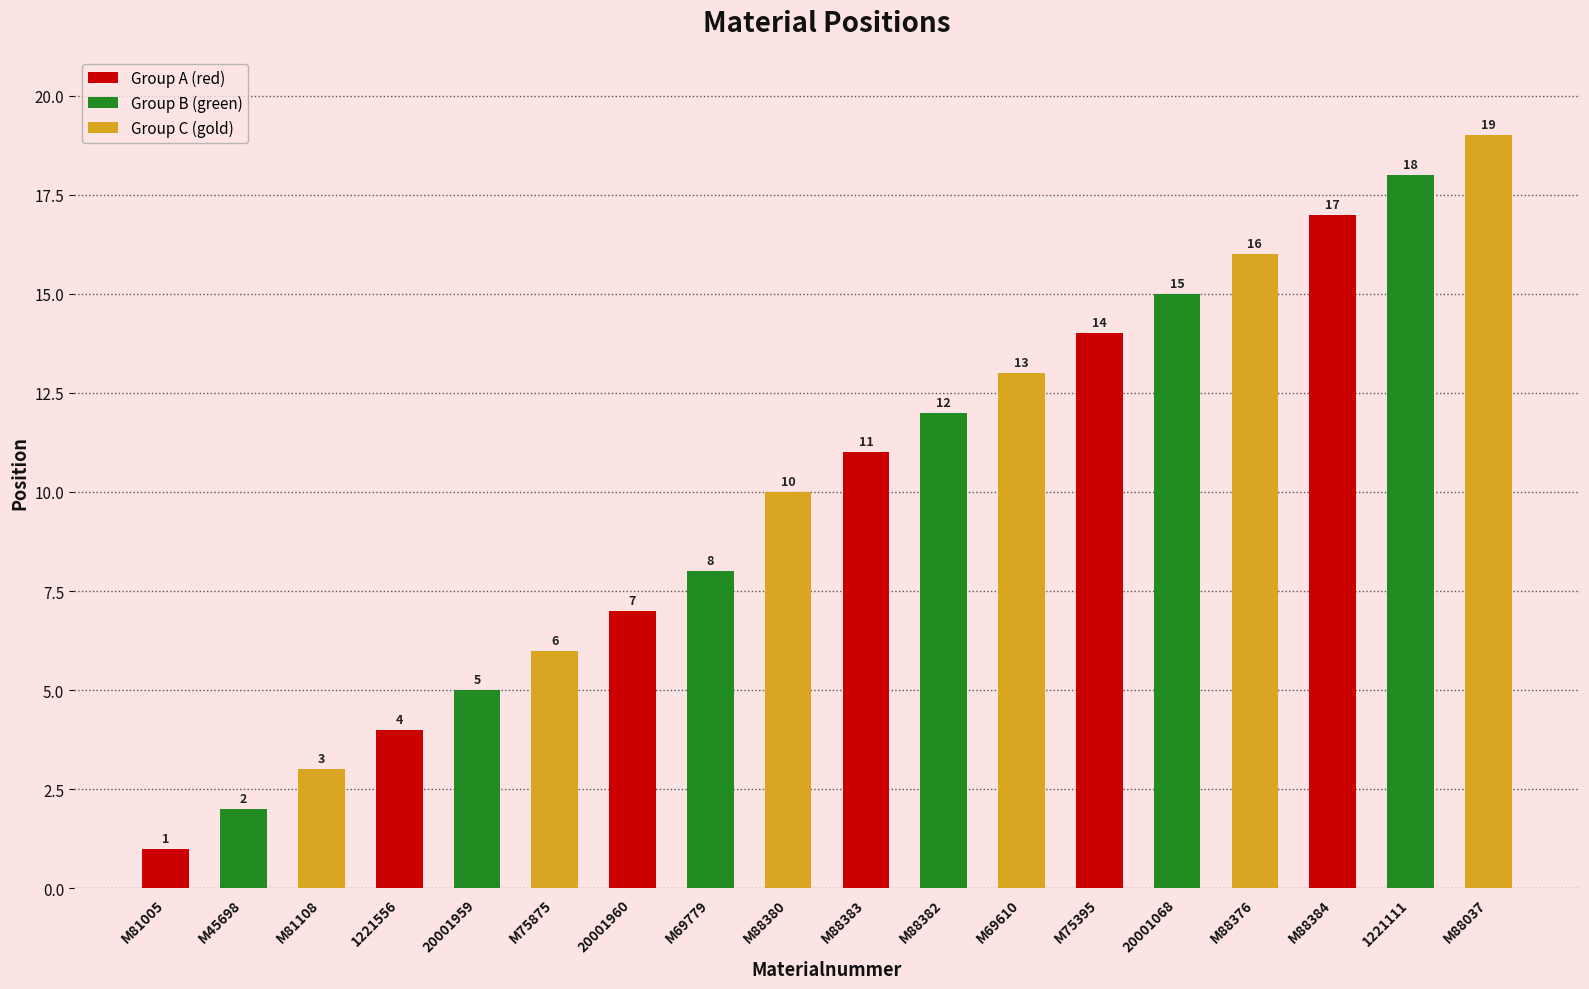

Reading left to right, transcribe all the data shown in this chart.

Group A (red): 1	4	7	11	14	17
Group B (green): 2	5	8	12	15	18
Group C (gold): 3	6	10	13	16	19